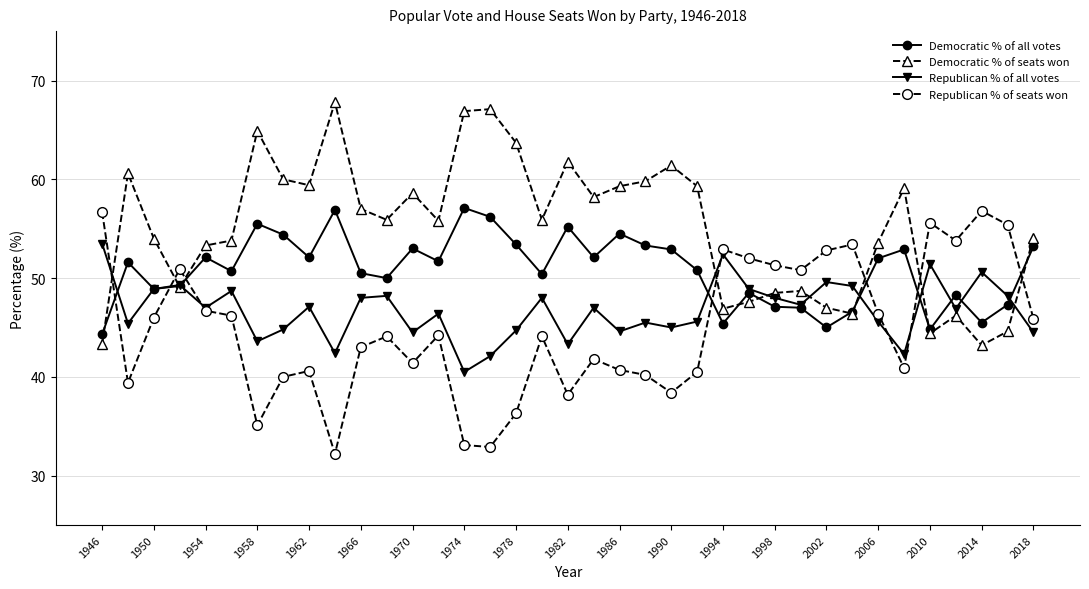

Does the chart have visible grid lines?

Yes